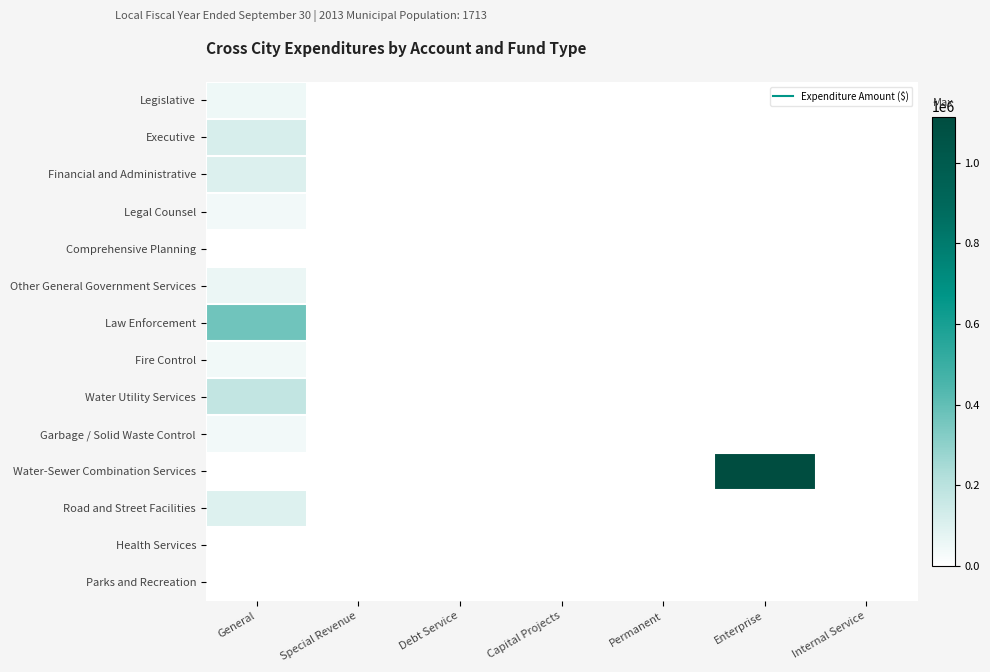

Which label corresponds to the smallest value in the chart?

Special Revenue